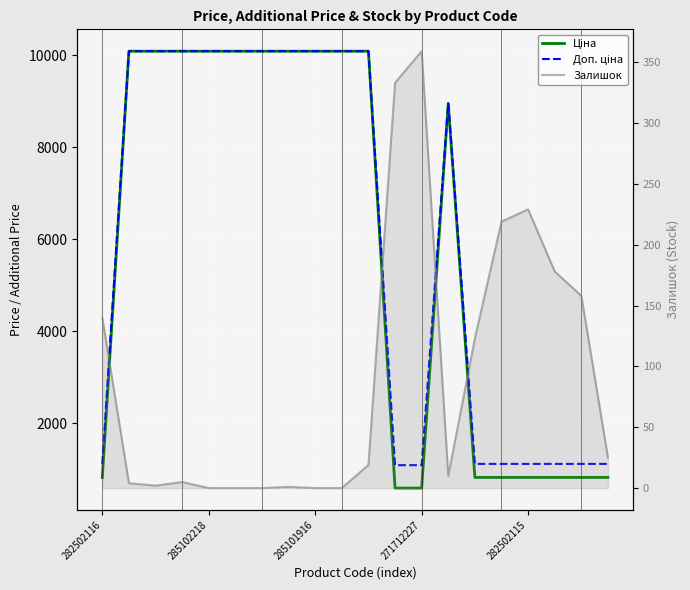

How many series are shown in this chart?

3